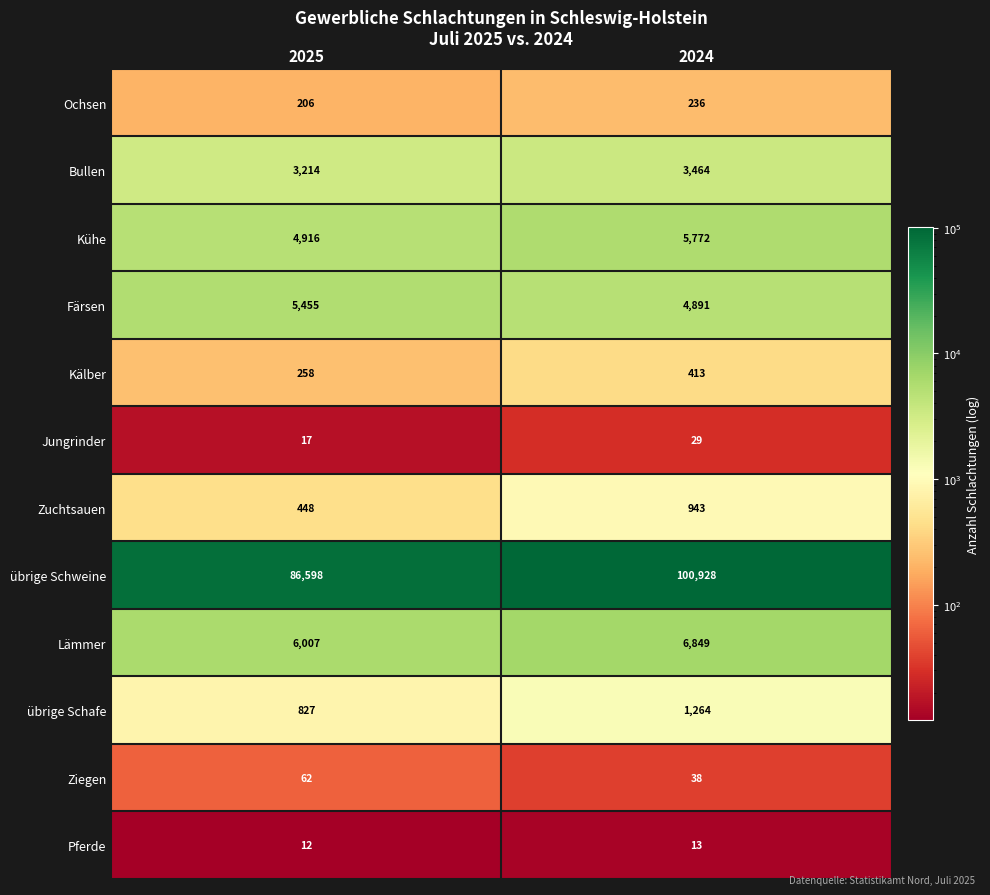

List the series in order of their peak value, highest first.

übrige Schweine, Lämmer, Kühe, Färsen, Bullen, übrige Schafe, Zuchtsauen, Kälber, Ochsen, Ziegen, Jungrinder, Pferde